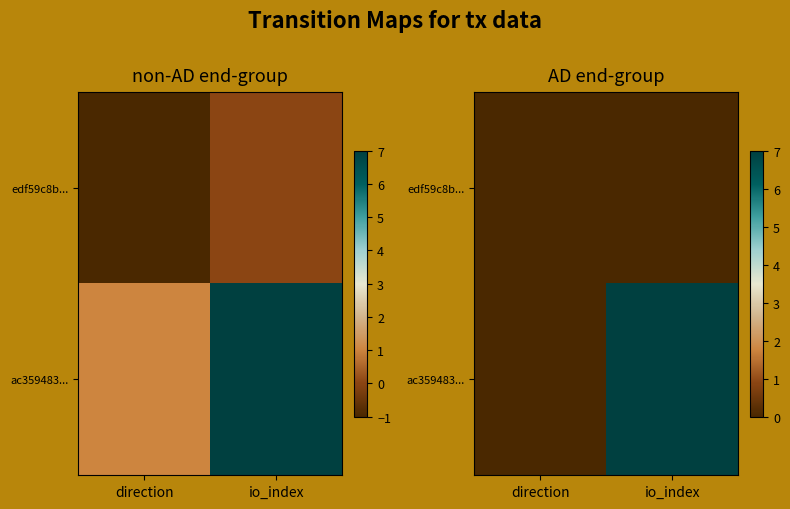

How many data points in ac359483... are less than 7?

1